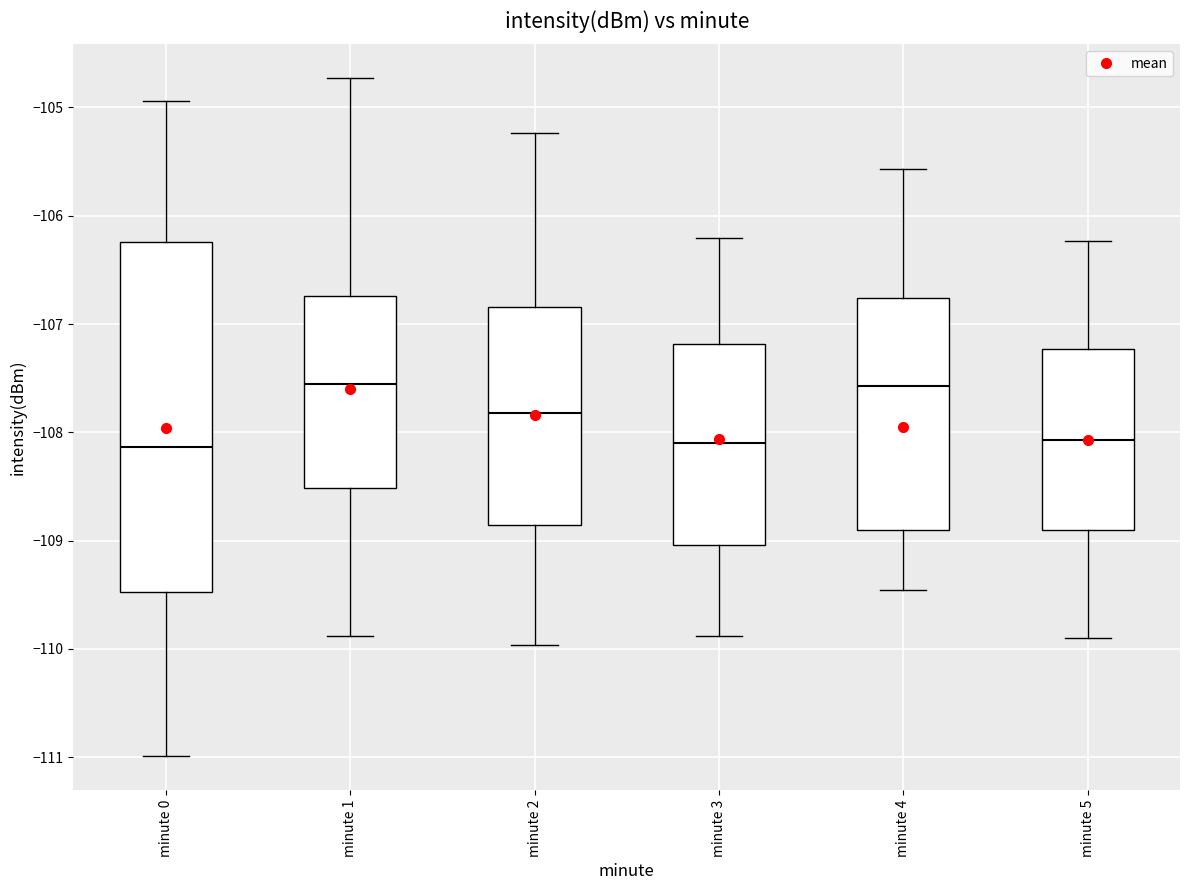

Reading left to right, read every box against the y-axis: the position of its median line, the range the box covers, and the ends of its whiskers. The values are not printed on the chart, so give them approximately, as read against the axis.

minute 0: median -108.1, box -109.5 to -106.2, whiskers -111.0 to -104.9
minute 1: median -107.6, box -108.5 to -106.7, whiskers -109.9 to -104.7
minute 2: median -107.8, box -108.9 to -106.8, whiskers -110.0 to -105.2
minute 3: median -108.1, box -109.0 to -107.2, whiskers -109.9 to -106.2
minute 4: median -107.6, box -108.9 to -106.8, whiskers -109.5 to -105.6
minute 5: median -108.1, box -108.9 to -107.2, whiskers -109.9 to -106.2